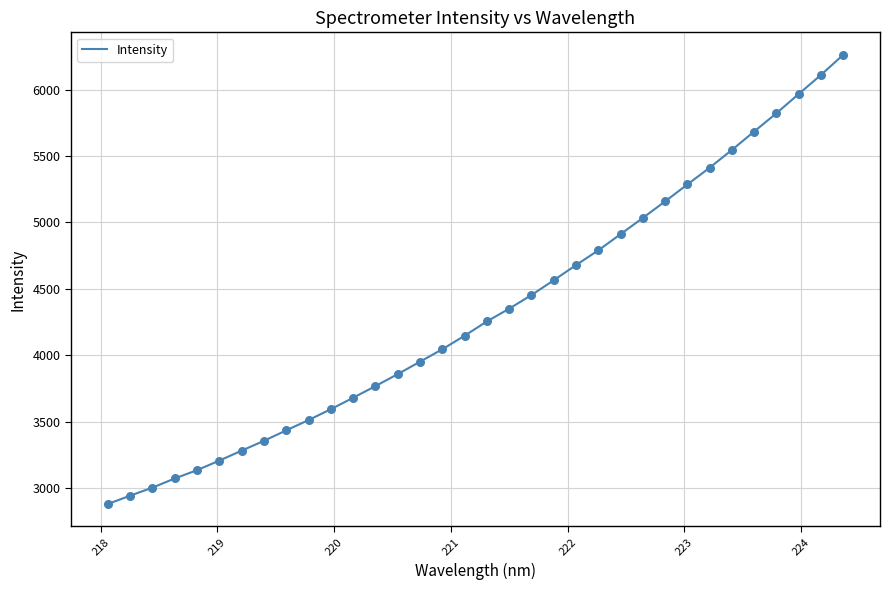

What is the greatest value displayed?

6262.4